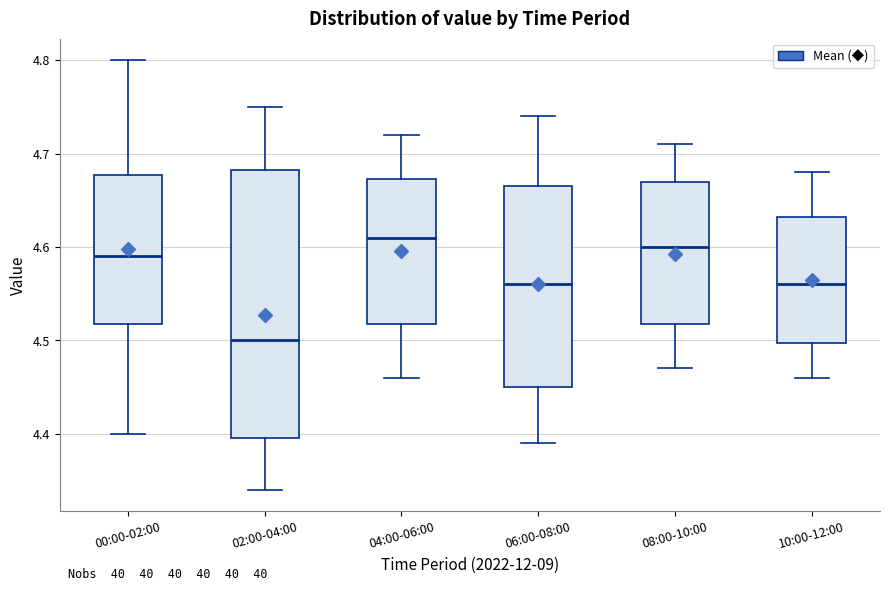

Where is the lower edge of the box for 06:00-08:00 on the y-axis? The values are not printed on the chart, so give them approximately, as read against the axis.

4.45